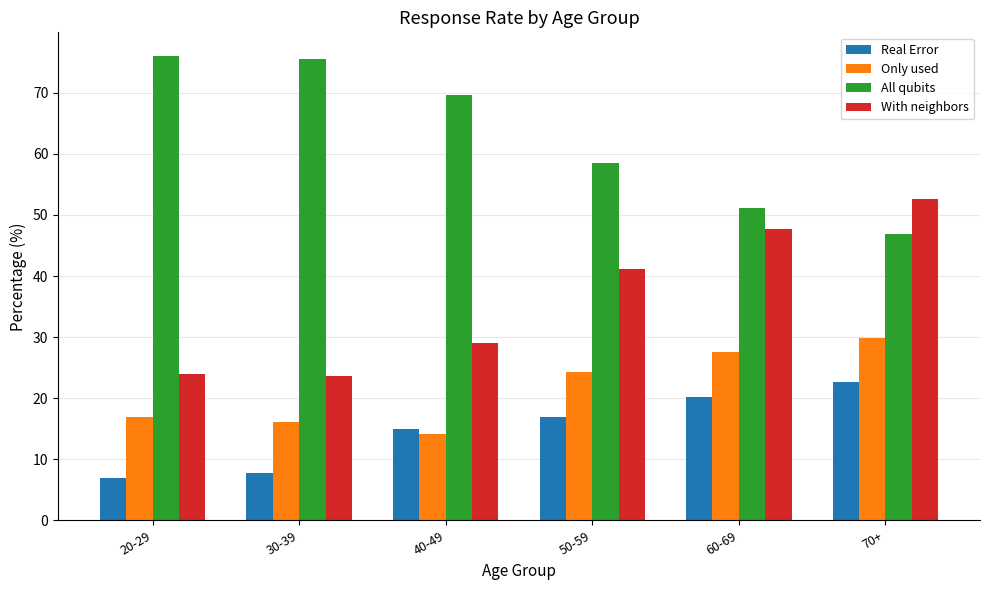

List the series in order of their peak value, highest first.

All qubits, With neighbors, Only used, Real Error